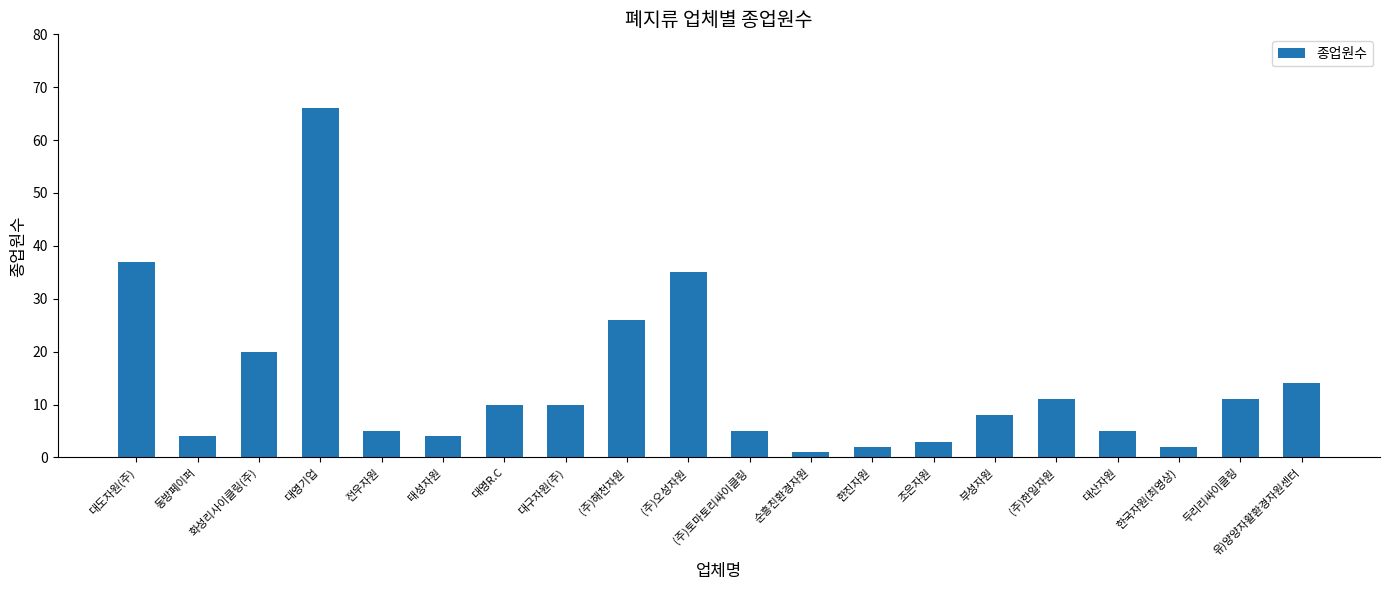

What is the difference between the second highest and second lowest values?

35